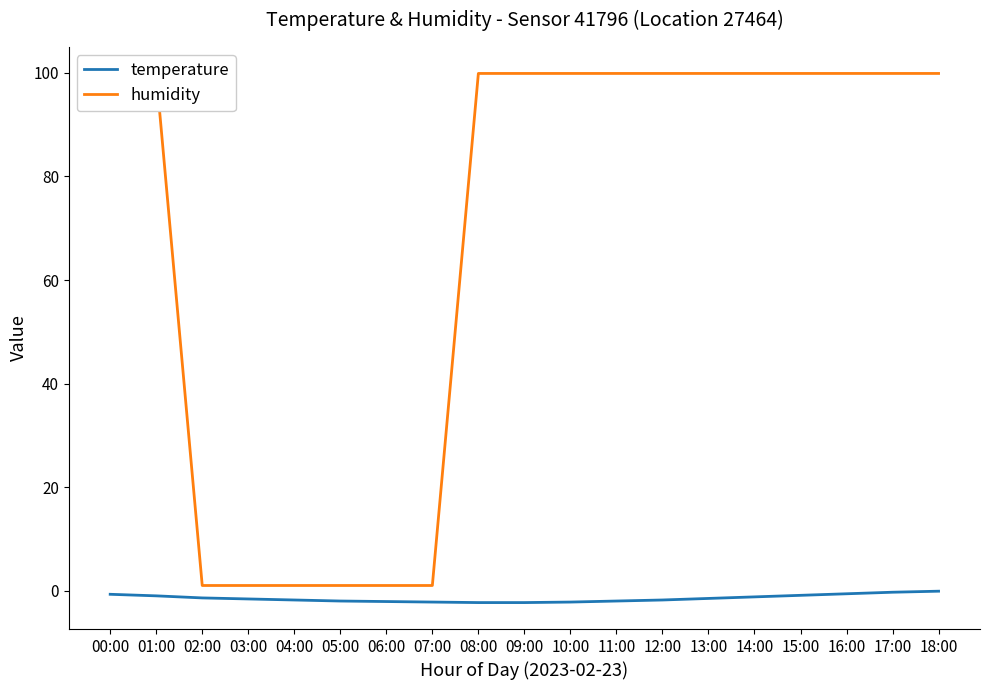

Is it true that temperature equals -2.1 at 06:00?

True